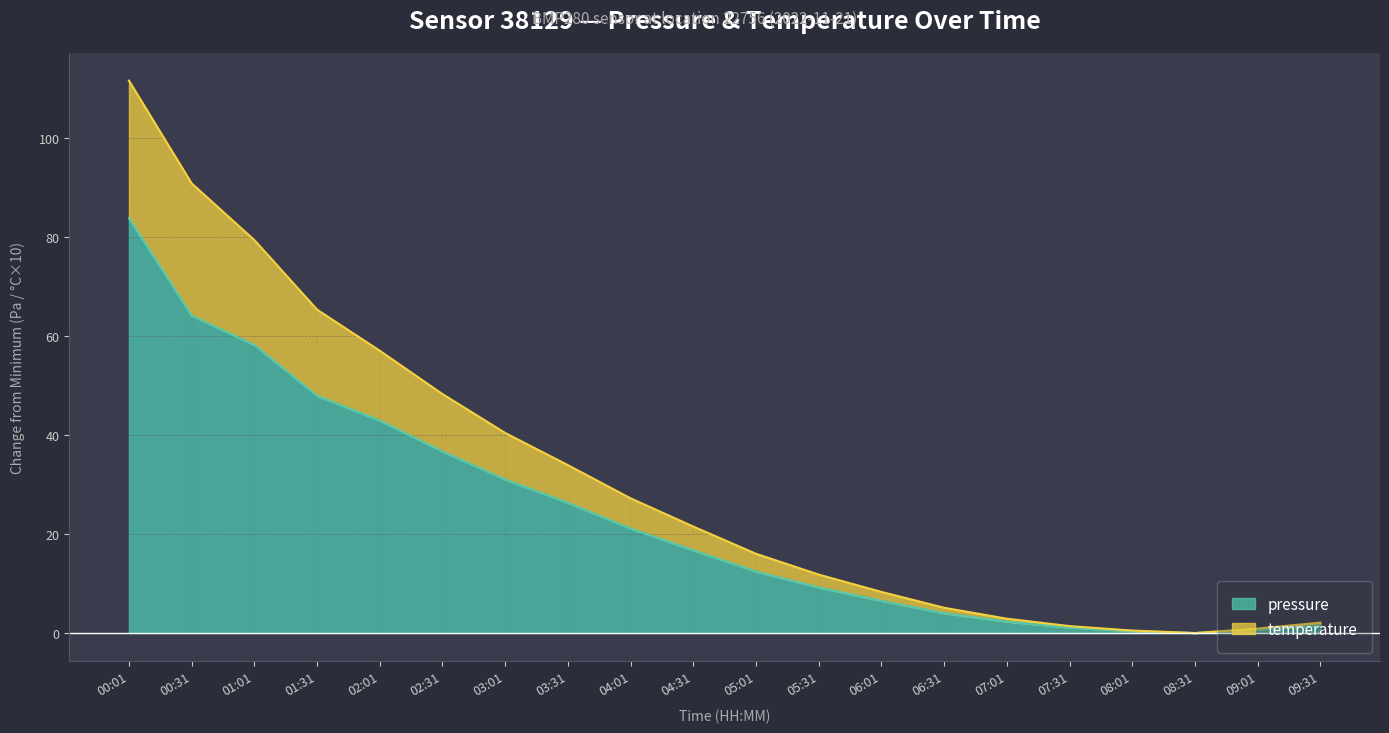

List the labels in order of temperature value, largest first.

00:01, 00:31, 01:01, 01:31, 02:01, 02:31, 03:01, 03:31, 04:01, 04:31, 05:01, 05:31, 06:01, 06:31, 07:01, 09:31, 07:31, 09:01, 08:01, 08:31